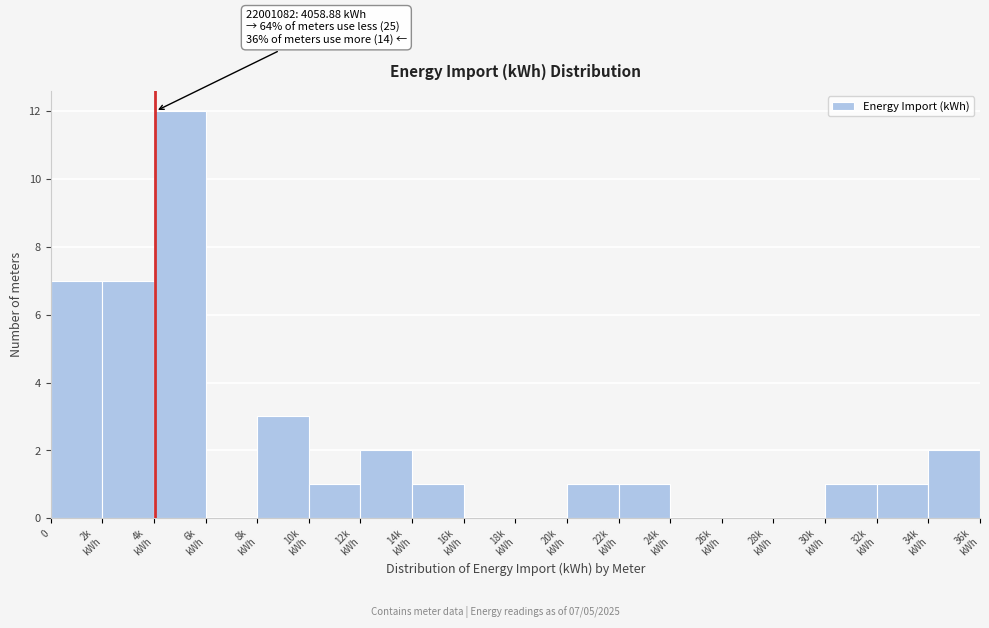

What is the greatest value displayed?

12